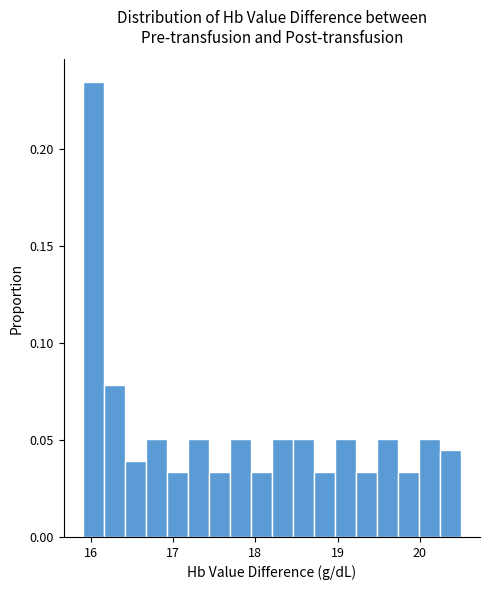

Read against the x-axis, roughly where is the centre of the tallest bar?

16.0